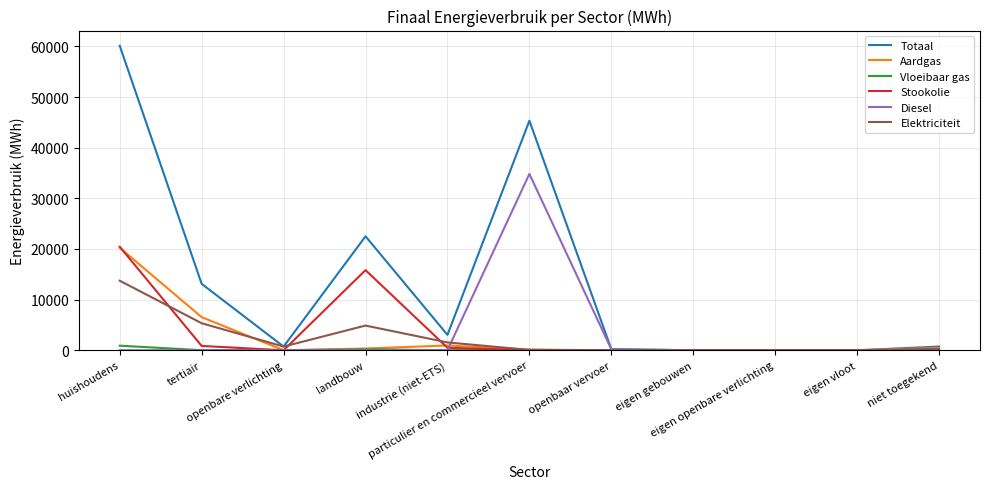

At which category does Totaal reach its first local peak?

landbouw